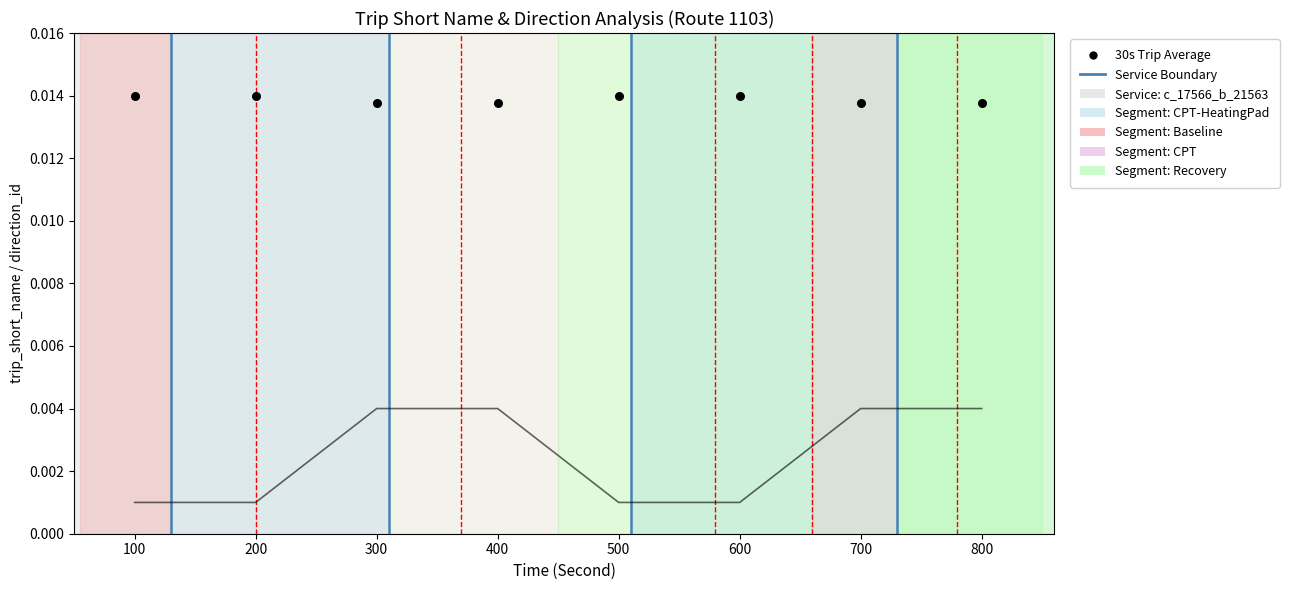

Which series has the largest Y range (max minus min)?

direction_id